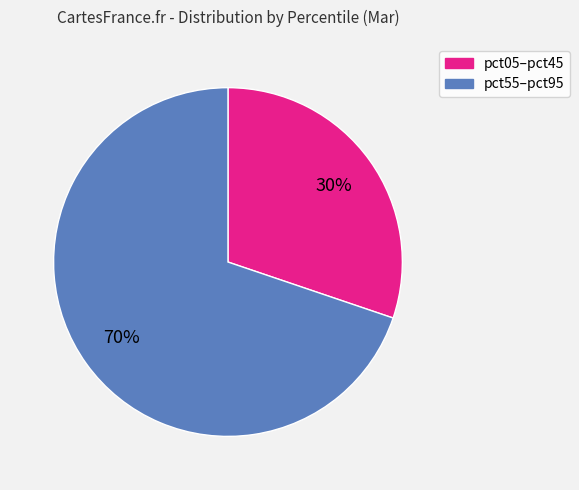

Is there a majority slice in this chart?

Yes